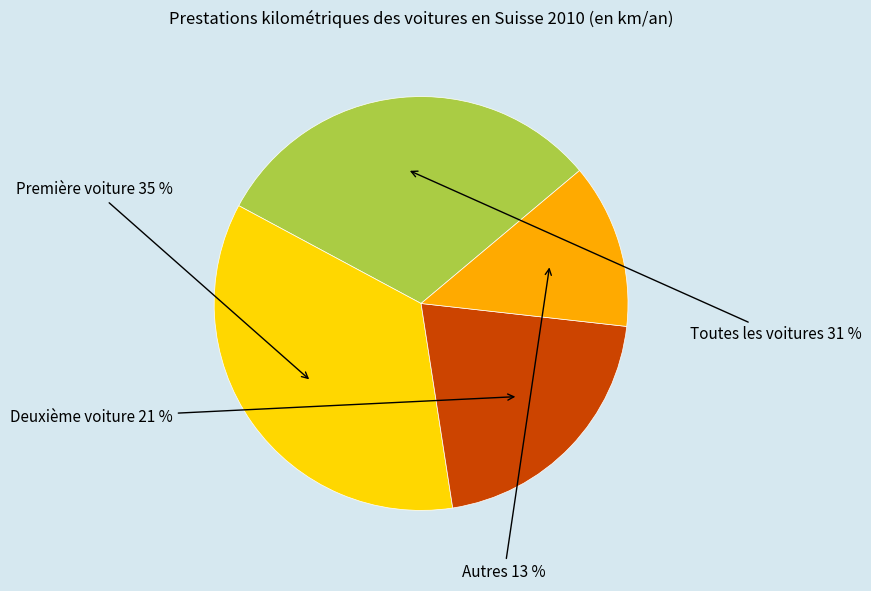

Is there a majority slice in this chart?

No